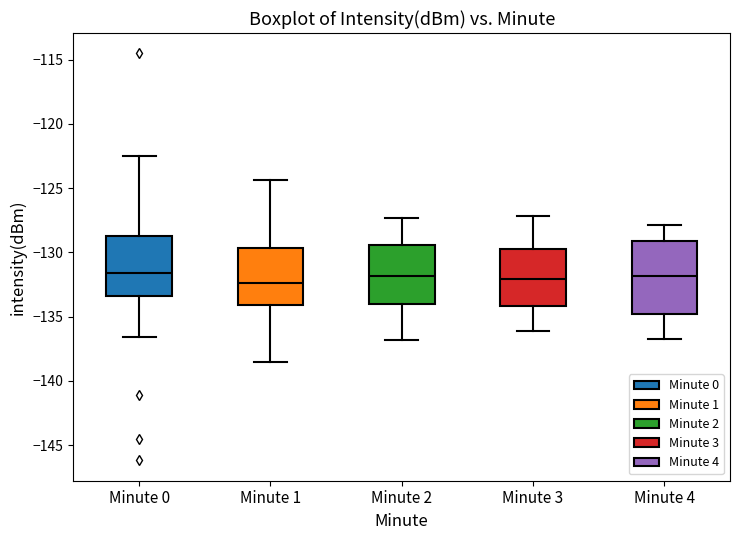

Reading left to right, transcribe this box plot: for each box, give where its median line is, the range the box spans, and where its two whiskers end, as read against the y-axis. The values are not printed on the chart, so give them approximately, as read against the axis.

Minute 0: median -131.5, box -133.5 to -128.5, whiskers -136.5 to -122.5
Minute 1: median -132.5, box -134.0 to -129.5, whiskers -138.5 to -124.5
Minute 2: median -132.0, box -134.0 to -129.5, whiskers -137.0 to -127.5
Minute 3: median -132.0, box -134.0 to -129.5, whiskers -136.0 to -127.0
Minute 4: median -132.0, box -135.0 to -129.0, whiskers -136.5 to -128.0